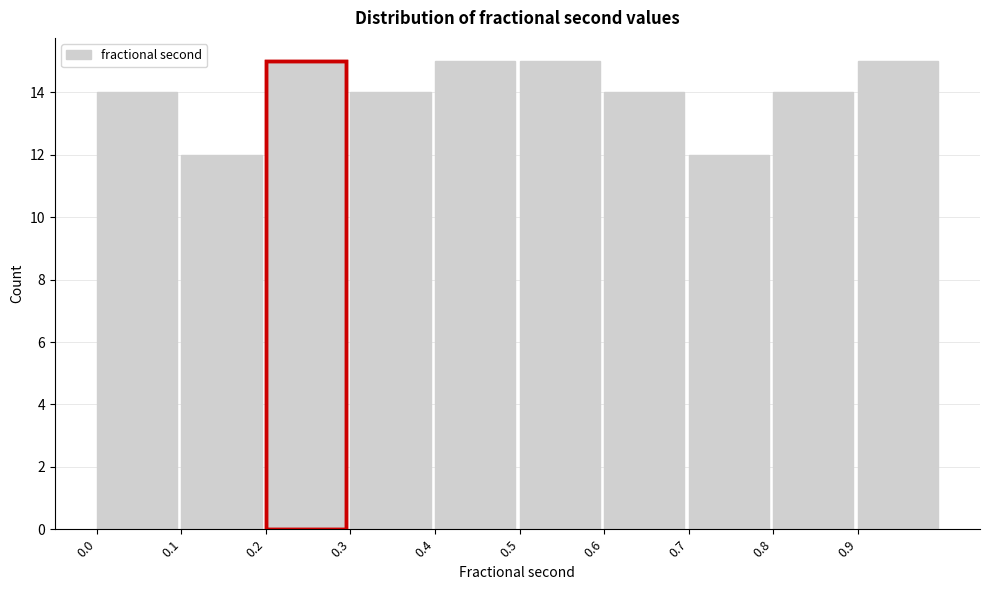

Reading left to right, transcribe this chart: for each bar, give the range it covers on the x-axis and its height. The values are not printed on the chart, so give them approximately, as read against the axis.

0.0 to 0.1: 14
0.1 to 0.2: 12
0.2 to 0.3: 15
0.3 to 0.4: 14
0.4 to 0.5: 15
0.5 to 0.6: 15
0.6 to 0.7: 14
0.7 to 0.8: 12
0.8 to 0.9: 14
0.9 to 1.0: 15